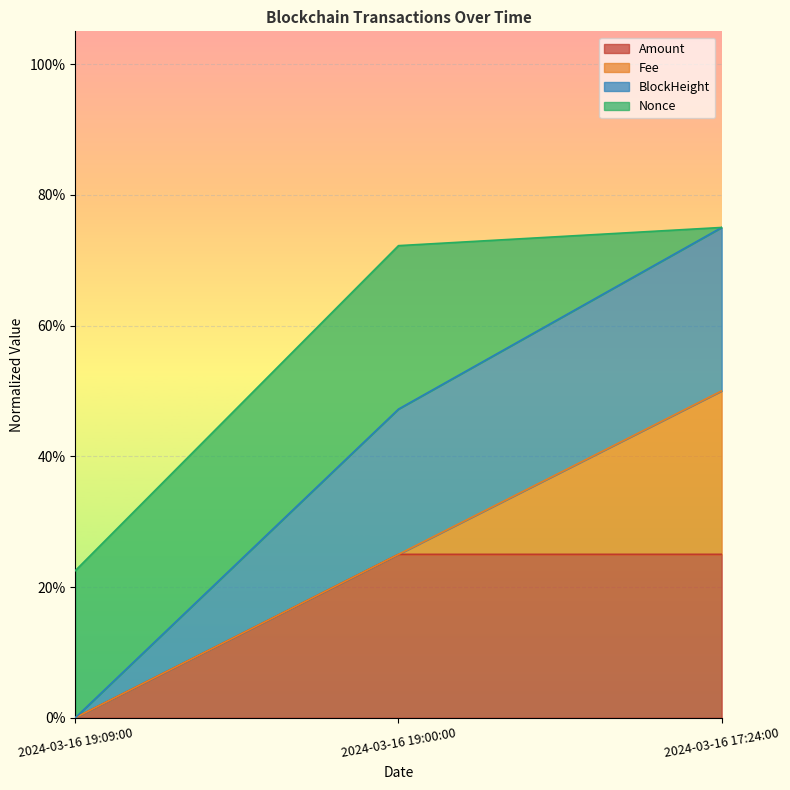

Does the chart display data point markers on the line(s)?

No